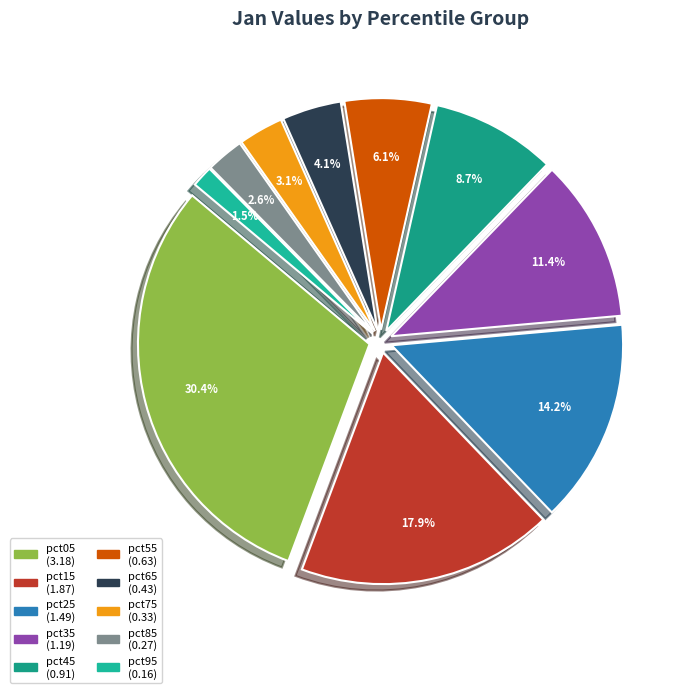

True or false: pct45 accounts for 17% of the total.

False